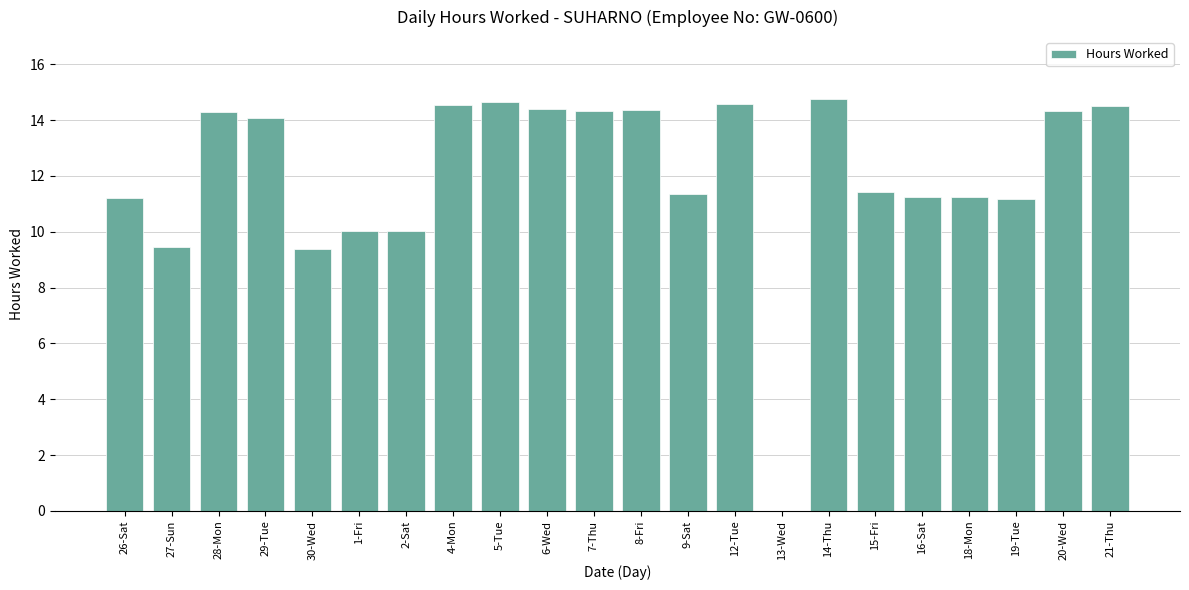

What is the change in value from 12-Tue to 19-Tue?

-3.4